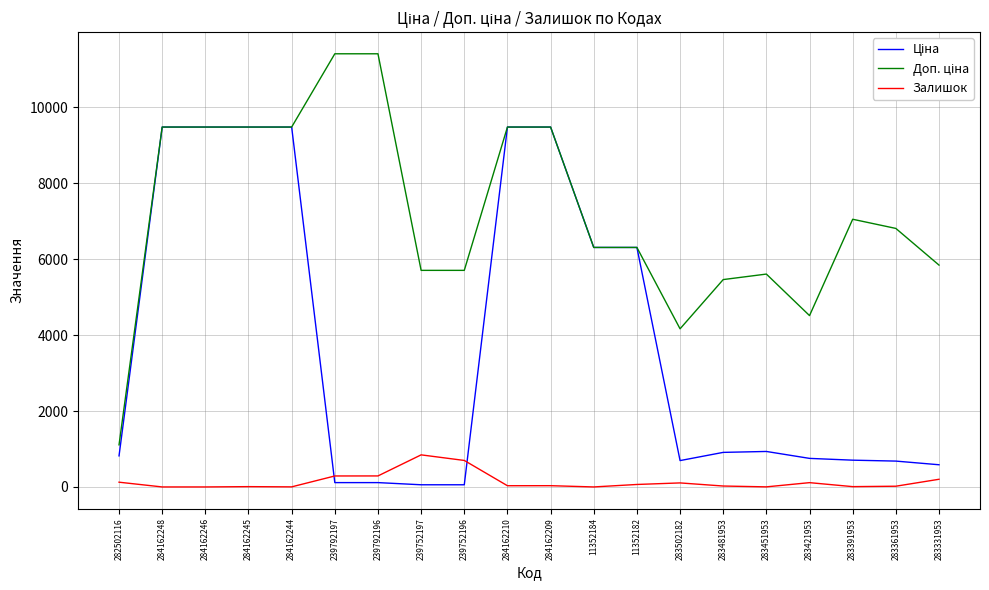

What is the total value across all series at 11352184?

12617.5